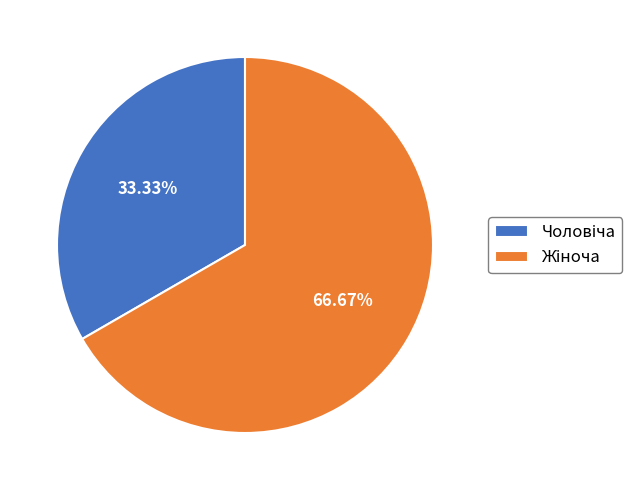

Does any single category account for the majority?

Yes